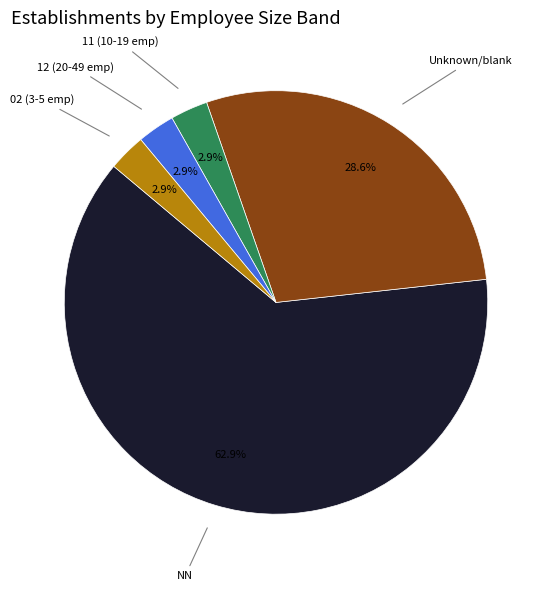

How many slices are in this pie chart?

5